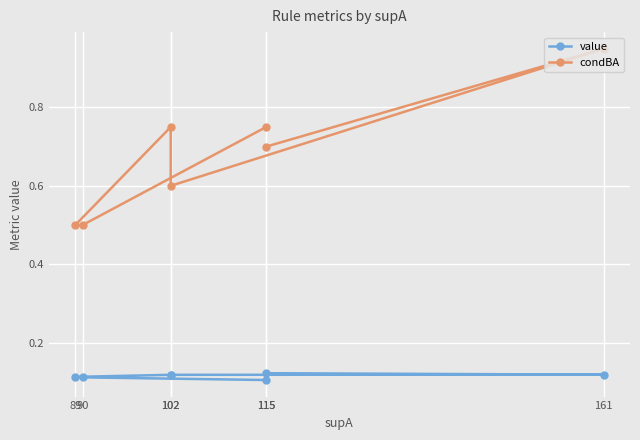

How many condBA values are between 0 and 1?

7